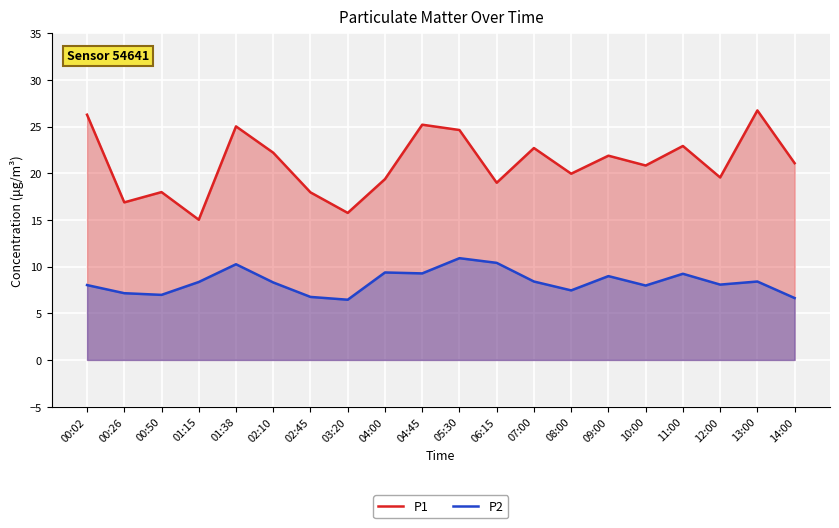

How many data points in P2 are less than 8?

7